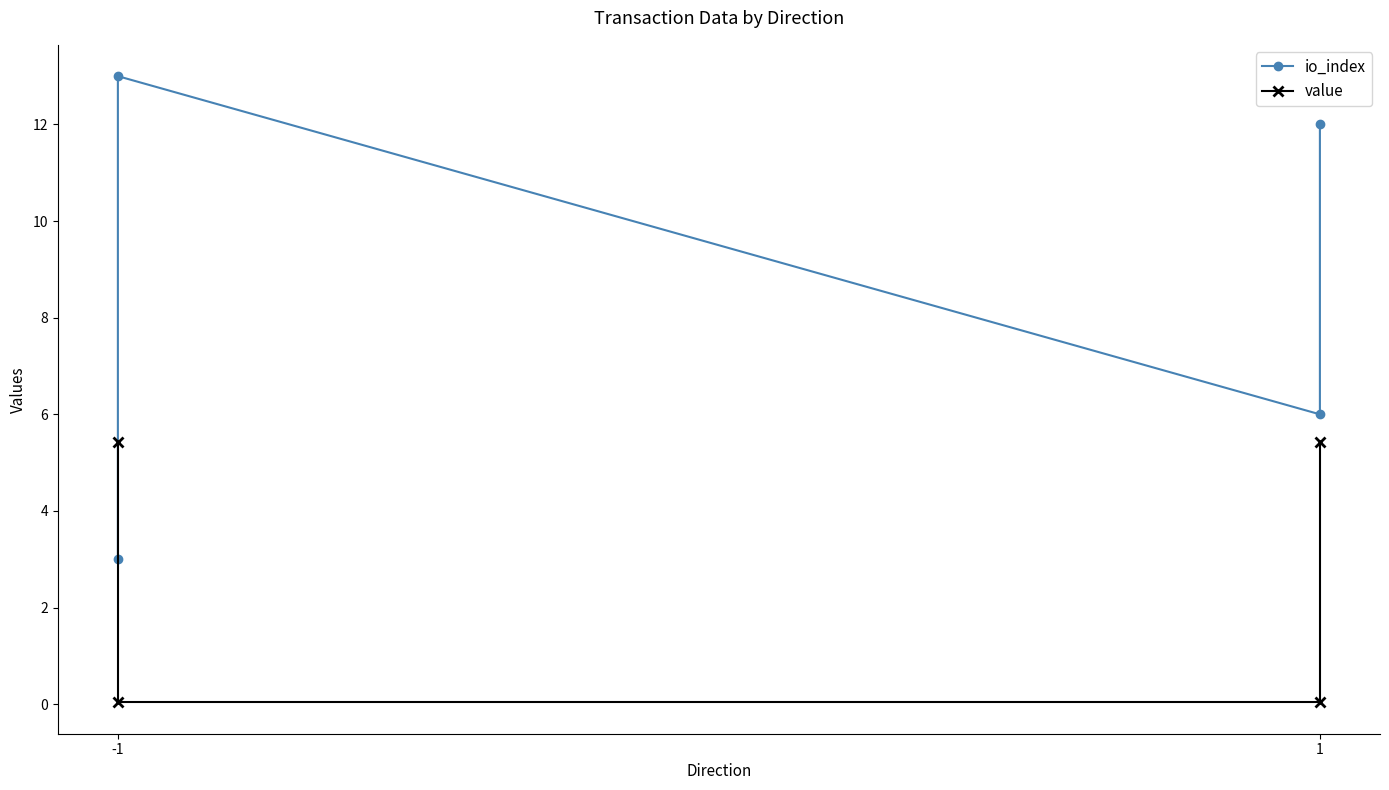

After their last crossing, which series has the higher values: value or io_index?

io_index